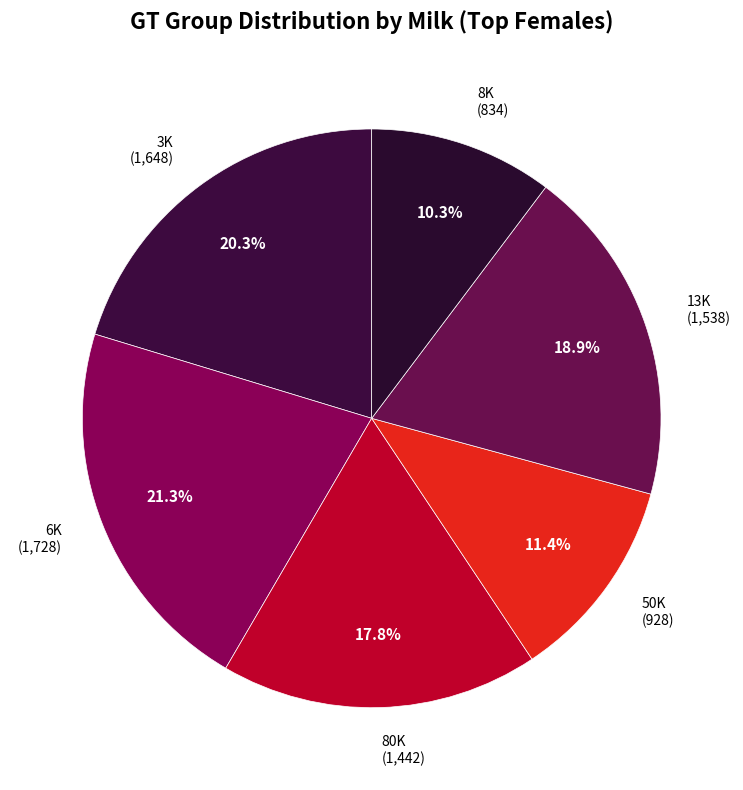

What is the largest slice in the pie chart?

6K